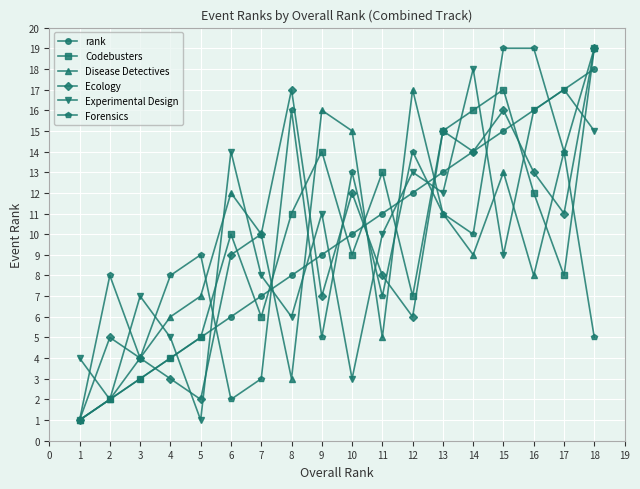

Reading right to left, list all the values displayed in this chart.

rank: 18	17	16	15	14	13	12	11	10	9	8	7	6	5	4	3	2	1
Codebusters: 19	8	12	17	16	15	7	13	9	14	11	6	10	5	4	3	2	1
Disease Detectives: 19	14	8	13	9	11	17	5	15	16	3	10	12	7	6	4	2	1
Ecology: 19	11	13	16	14	15	6	8	12	7	17	10	9	2	3	4	5	1
Experimental Design: 15	17	16	9	18	12	13	10	3	11	6	8	14	1	5	7	2	4
Forensics: 5	14	19	19	10	11	14	7	13	5	16	3	2	9	8	4	8	1